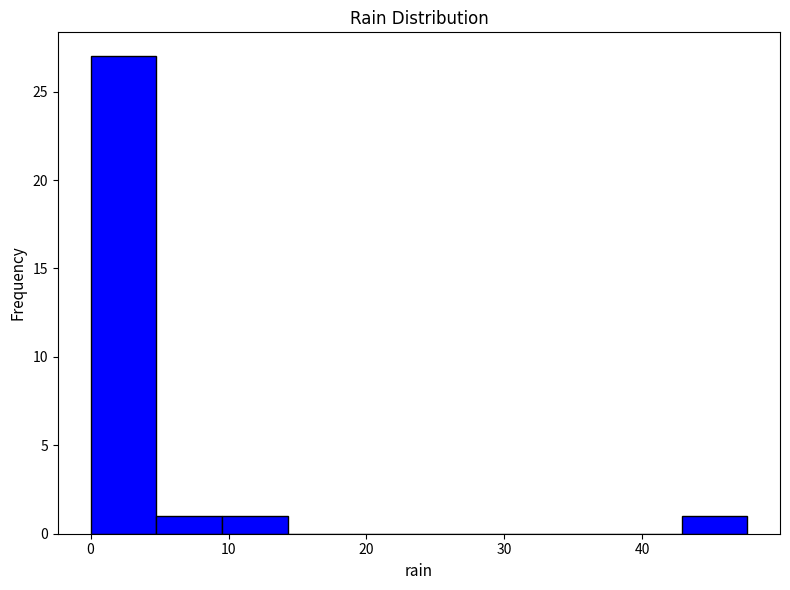

Reading left to right, list every bar in this chart as the range it spans on the x-axis followed by its height. Neither the bar edges nor the heights are printed on the chart, so give them approximately, as read against the axes.

0 to 5: 27
5 to 10: 1
10 to 14: 1
14 to 19: 0
19 to 24: 0
24 to 29: 0
29 to 33: 0
33 to 38: 0
38 to 43: 0
43 to 48: 1